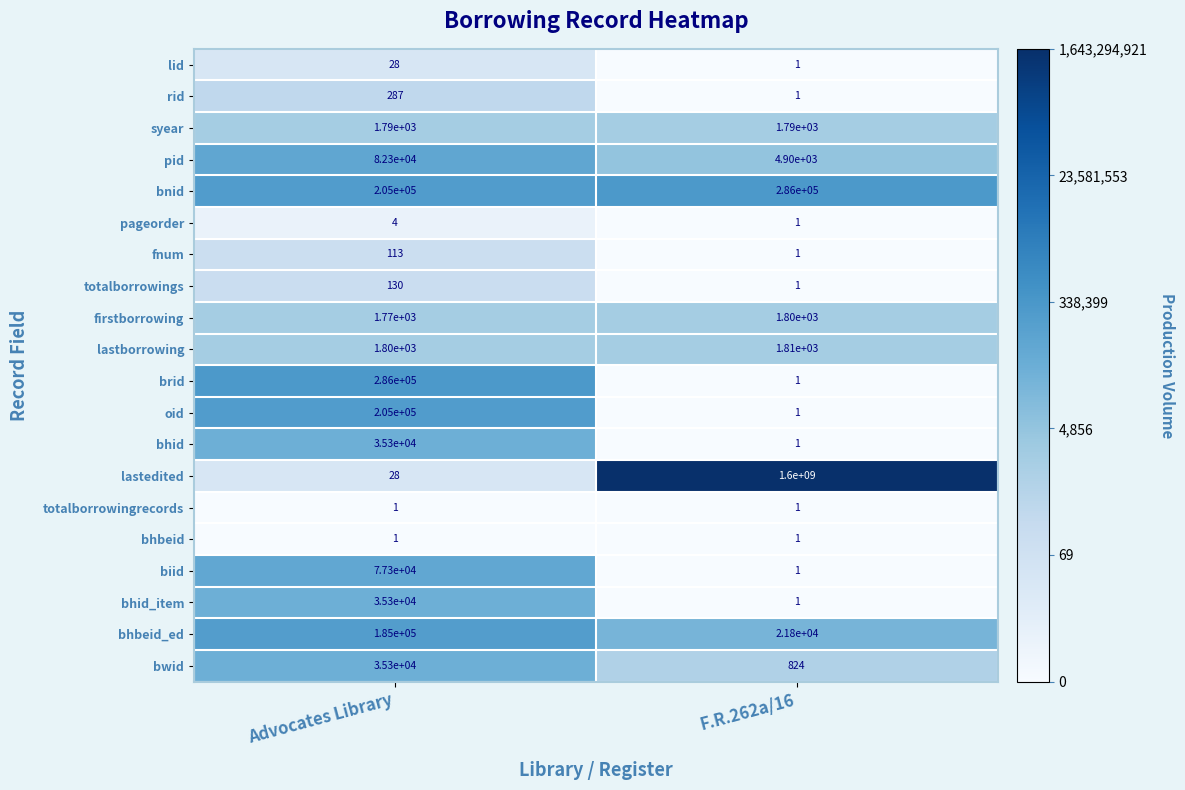

At how many categories does at least one series exceed 1?

2